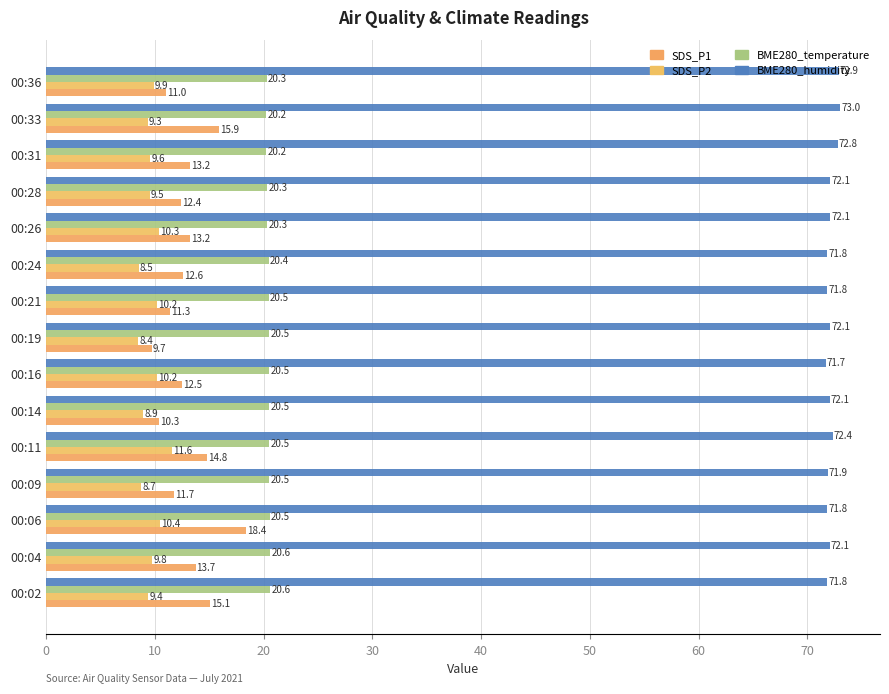

Which category has the lowest value across all series?

00:19